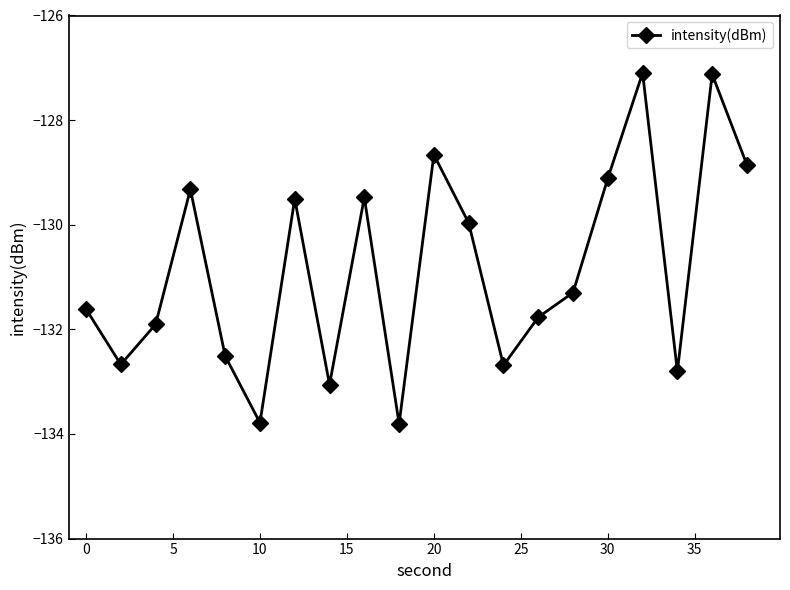

How many data points does each series have?

20